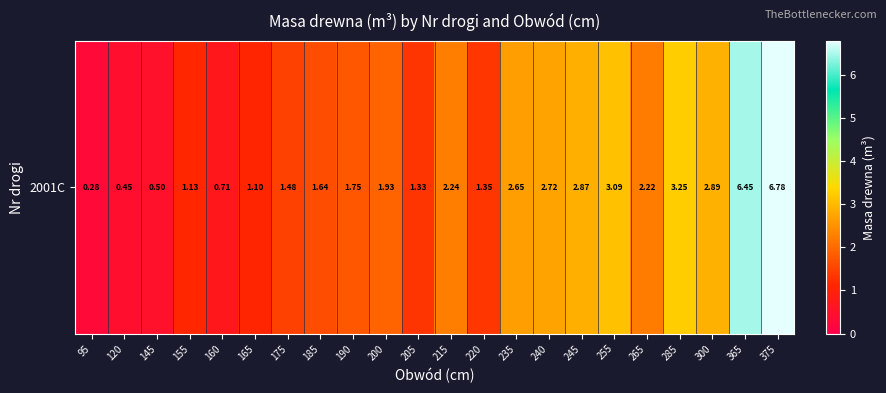

At which label is the value closest to 3?

255